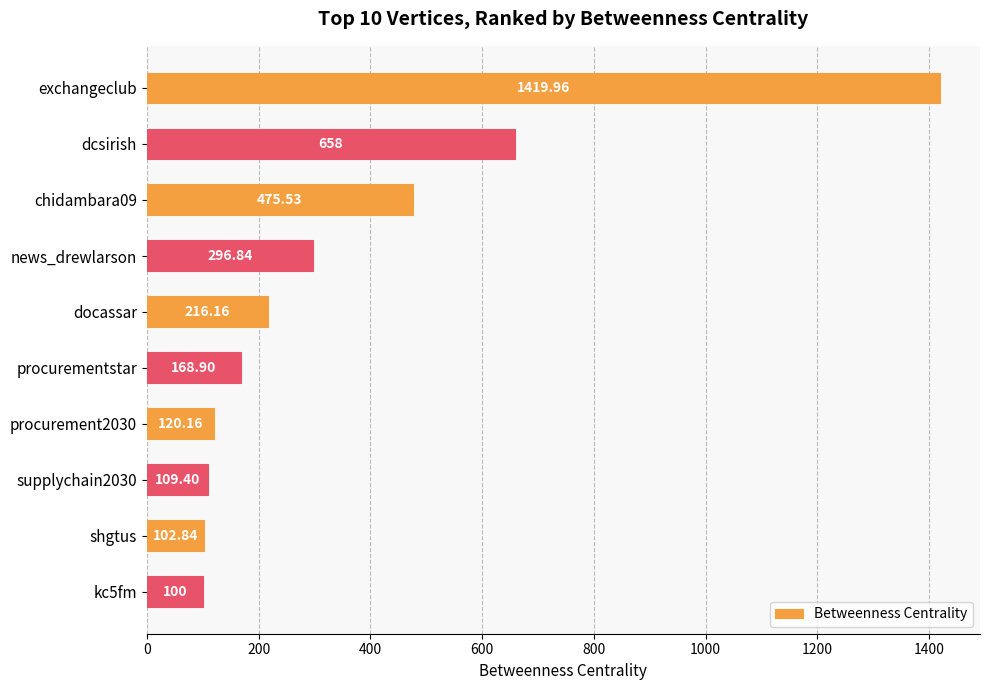

Which category has the lowest value across all series?

kc5fm